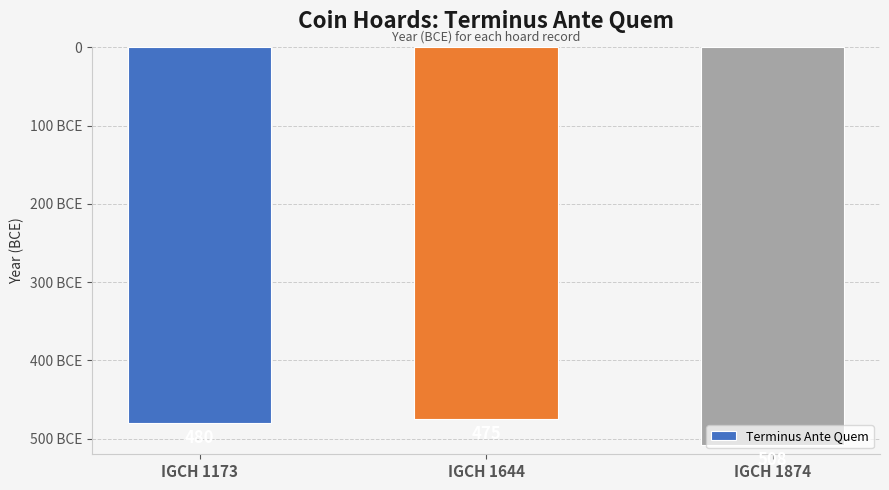

Does the chart contain any negative values?

Yes